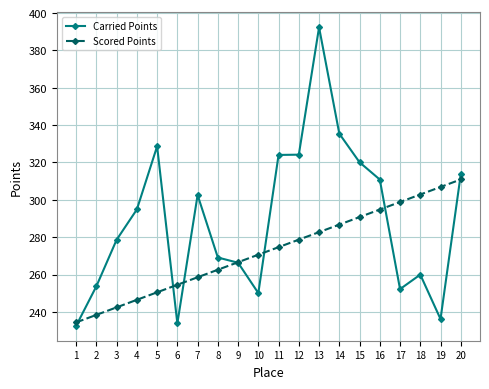

Which series has the largest total across all categories?

Carried Points